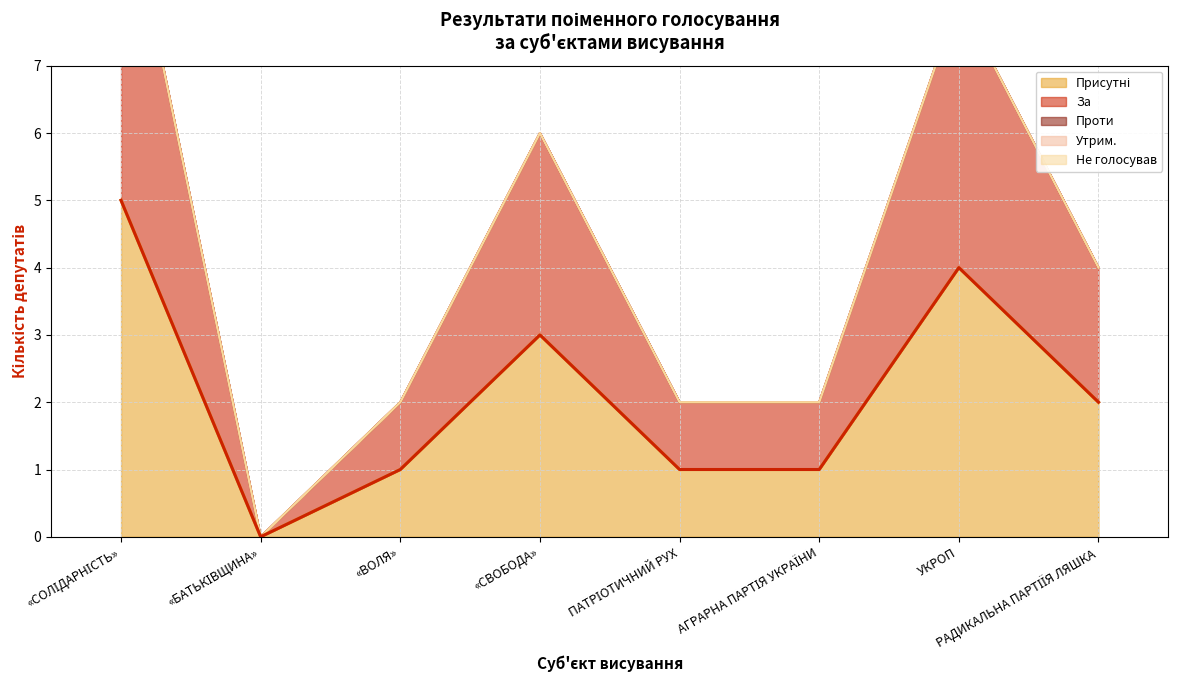

What position from the right is «БАТЬКІВЩИНА»?

7